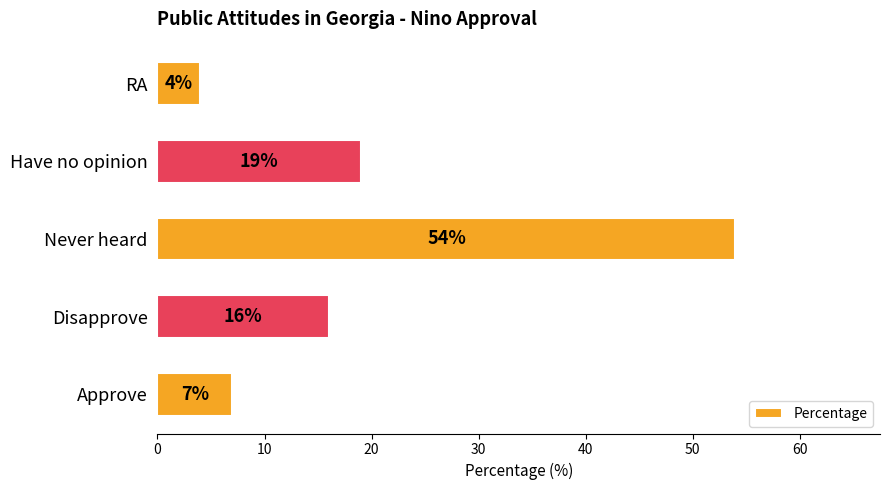

The value at RA is 1. True or false?

False